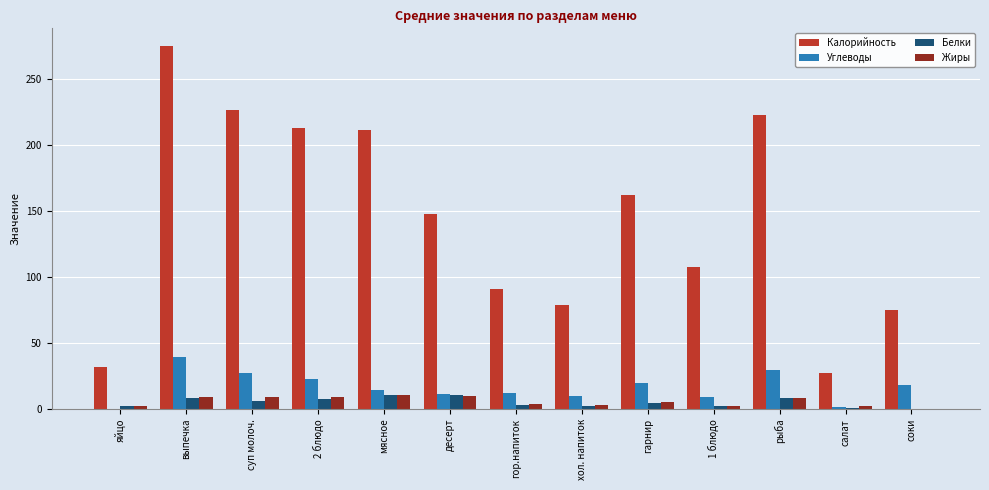

What is the total value across all series at суп молоч.?

268.3